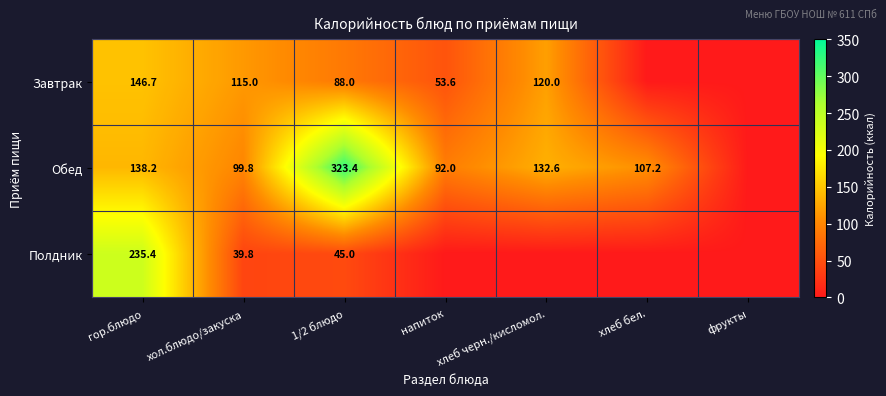

What is the difference between the Завтрак values at хол.блюдо/закуска and напиток?

61.4